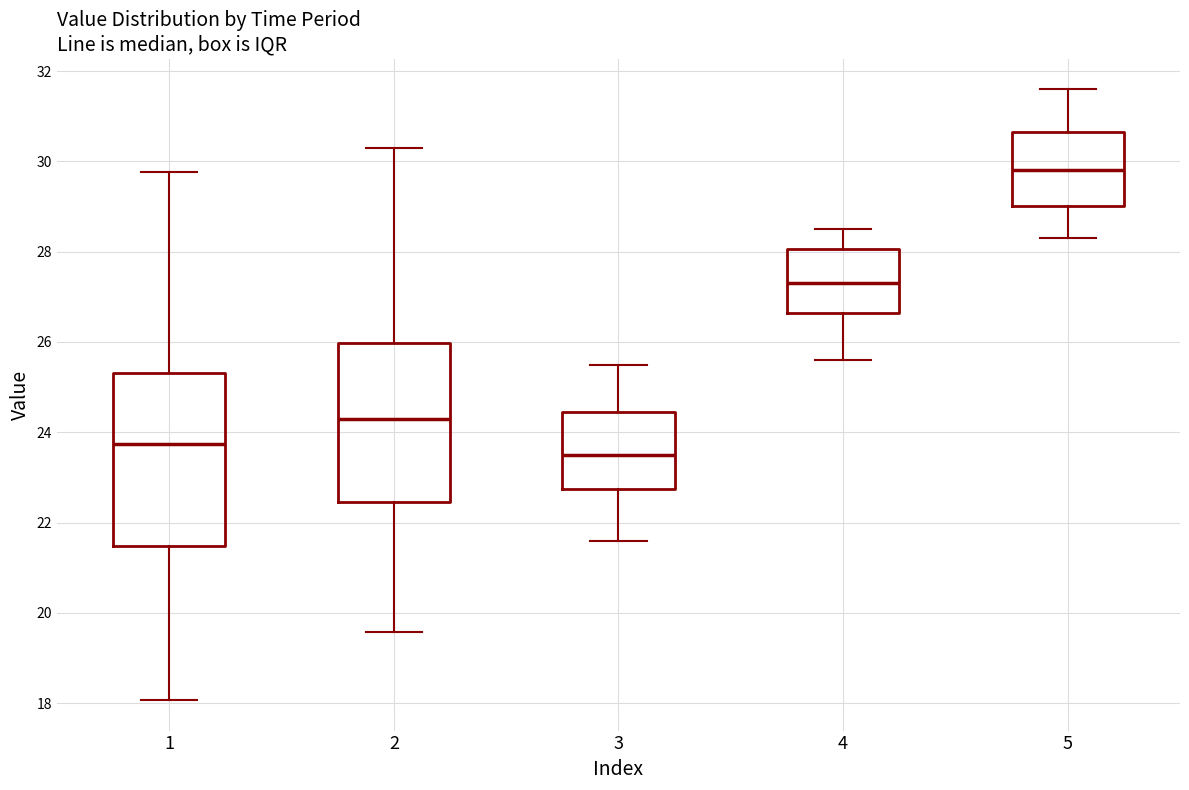

Which box has the lowest median line?

3